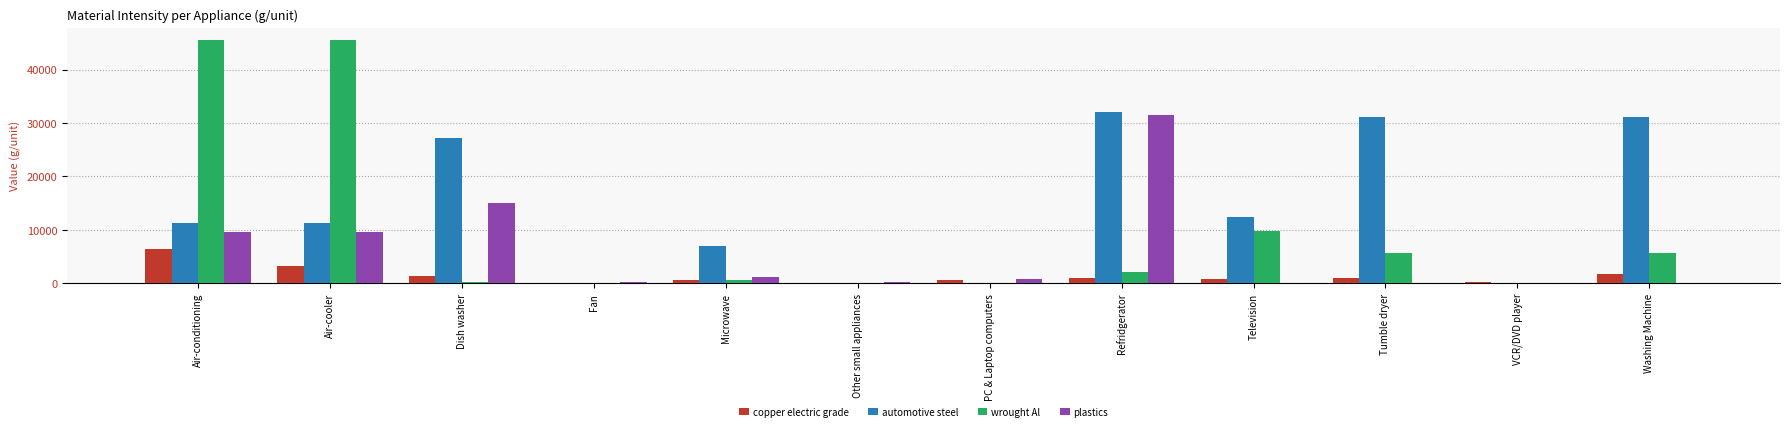

The value of automotive steel at VCR/DVD player is -13398.9. True or false?

False